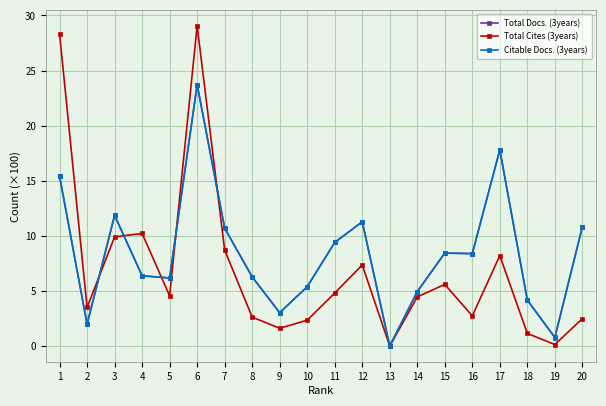

What is the total value across all series at 16?

19.5